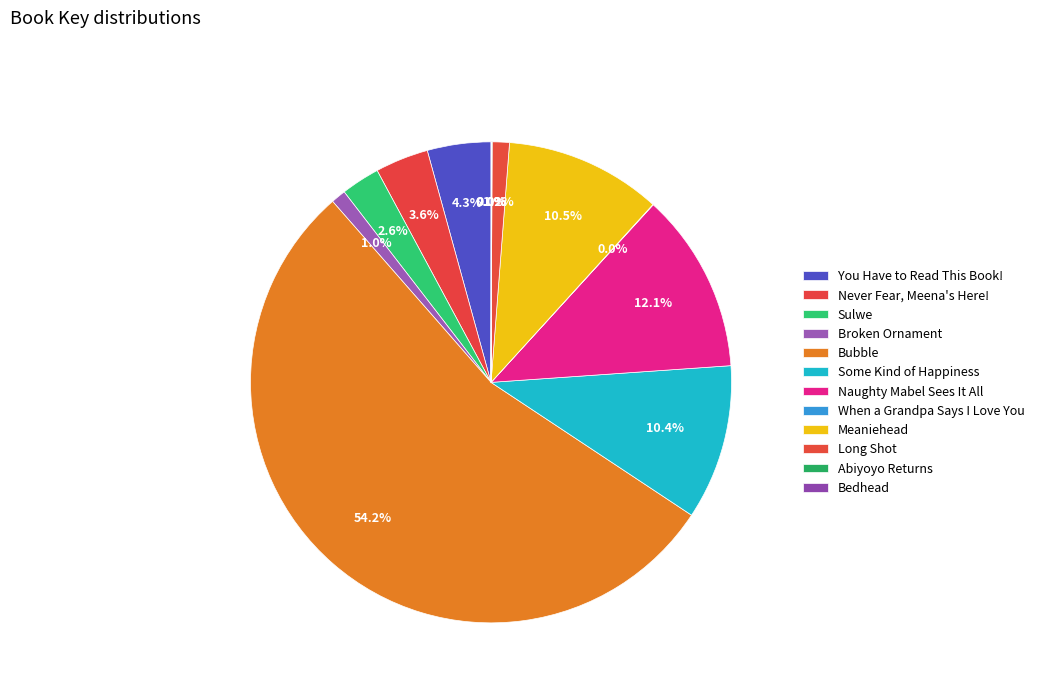

To the nearest percent, what percentage of the pie is Bubble?

54%